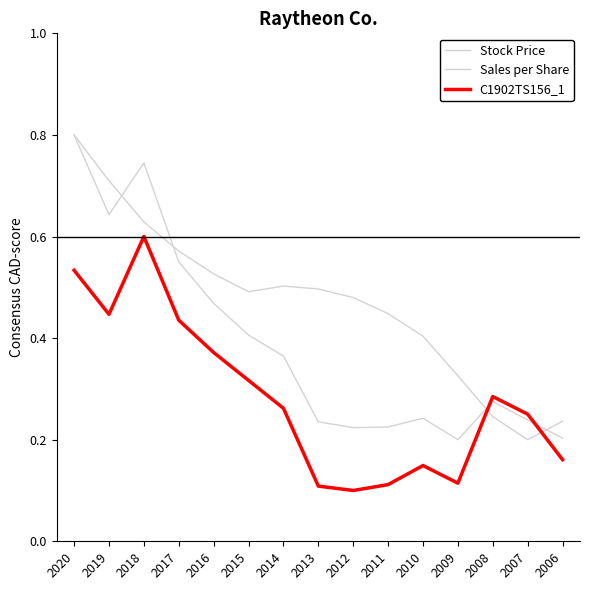

What is the value of the C1902TS156_1 point at the 5th from the left?

0.4